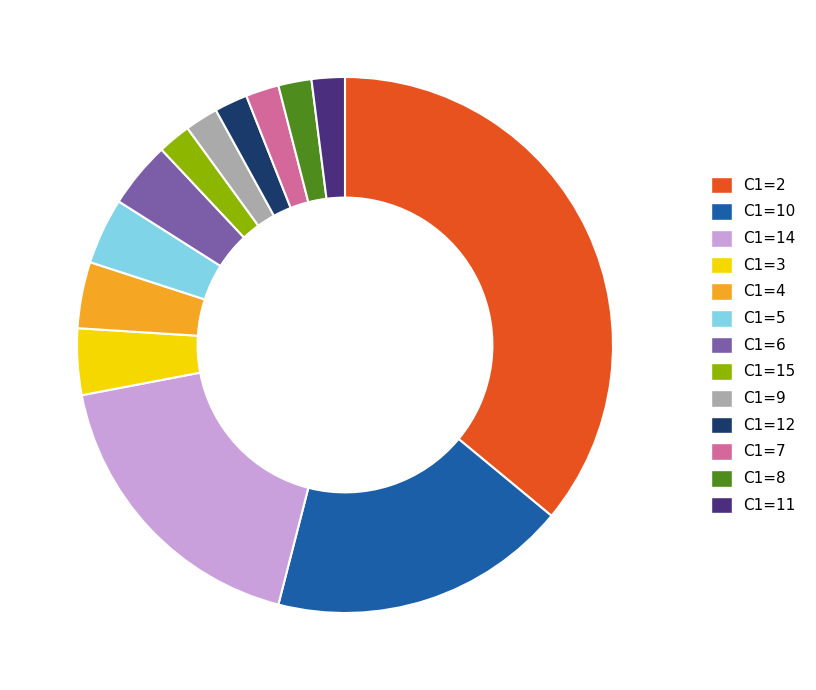

Count the number of slices in the pie.

13